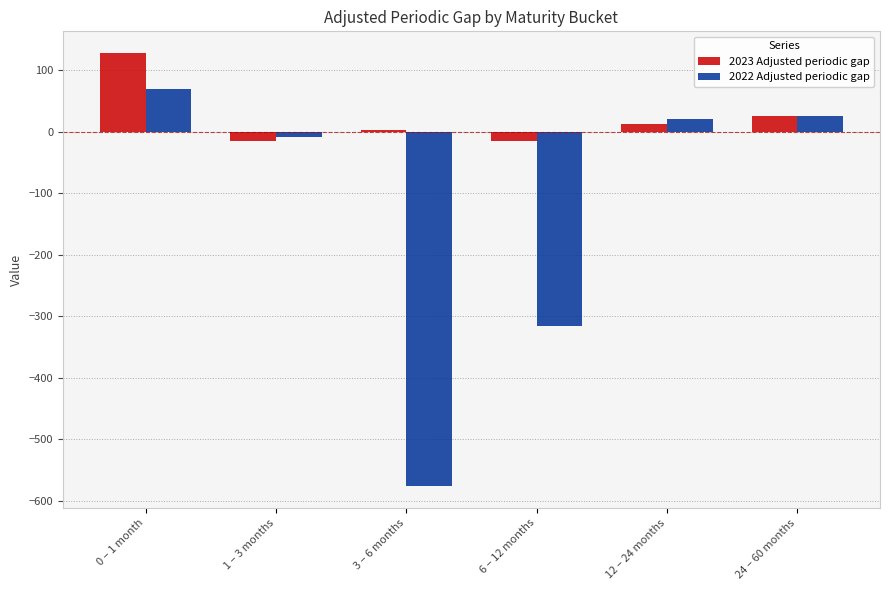

The value of 2022 Adjusted periodic gap at 24 – 60 months is 25.0. True or false?

True